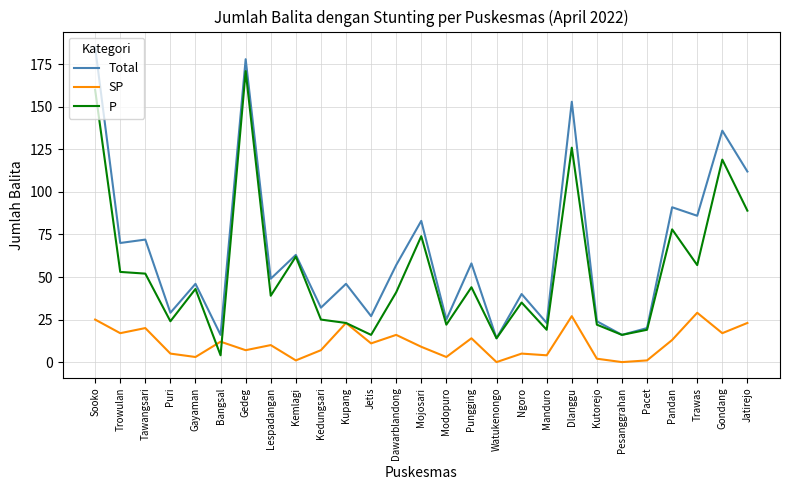

What is the sum of the Total values at Pandan and Kutorejo?

115